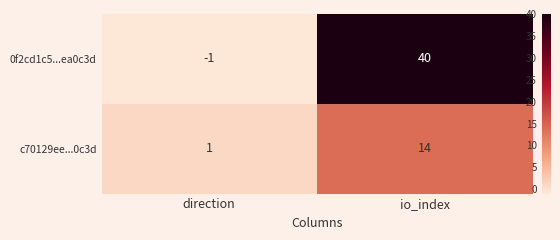

What is the sum of all 0f2cd1c5...ea0c3d values?

39